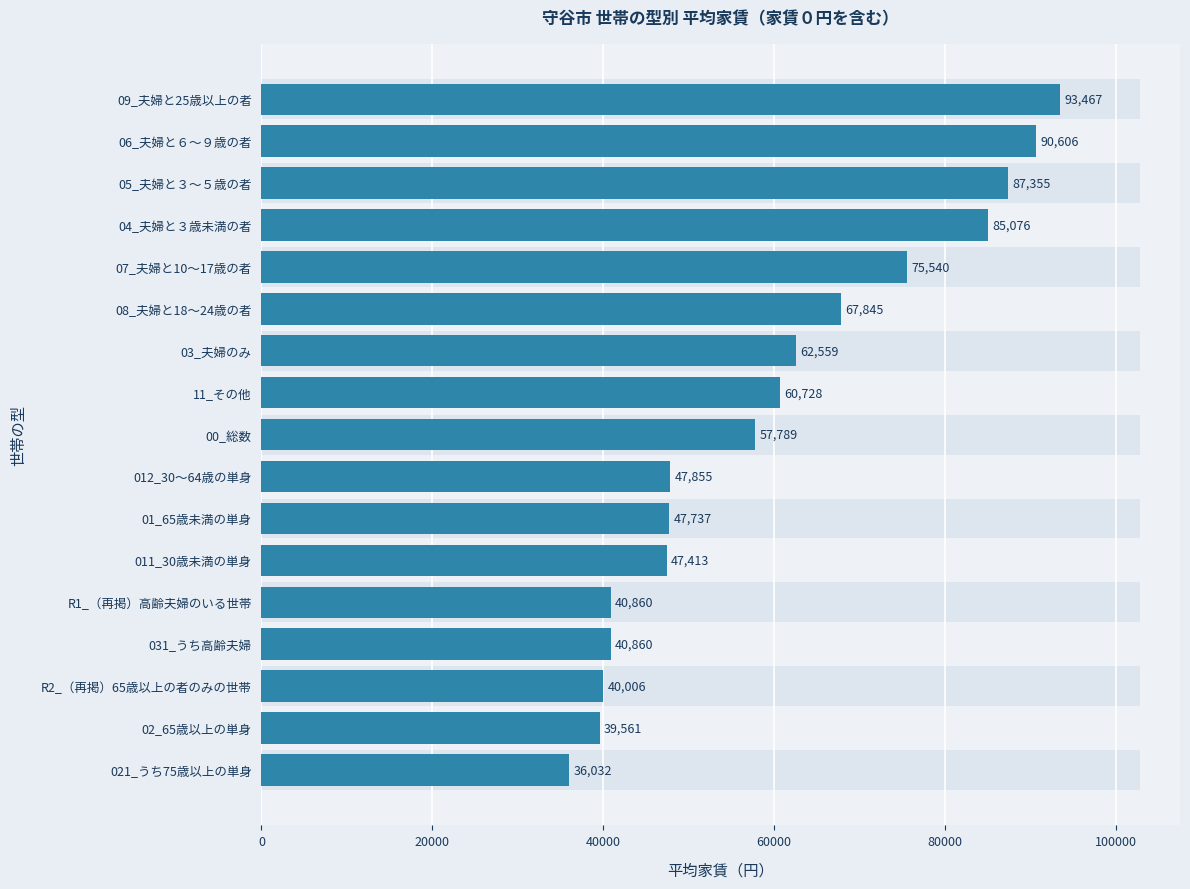

What is the difference between the second highest and minimum values?

54574